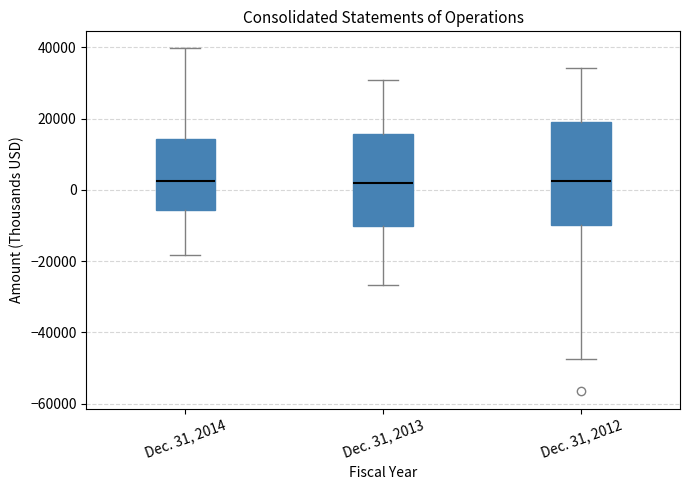

Reading left to right, read every box against the y-axis: the position of its median line, the range the box covers, and the ends of its whiskers. The values are not printed on the chart, so give them approximately, as read against the axis.

Dec. 31, 2014: median 2000, box -6000 to 14000, whiskers -18000 to 40000
Dec. 31, 2013: median 2000, box -10000 to 16000, whiskers -26000 to 30000
Dec. 31, 2012: median 2000, box -10000 to 20000, whiskers -48000 to 34000